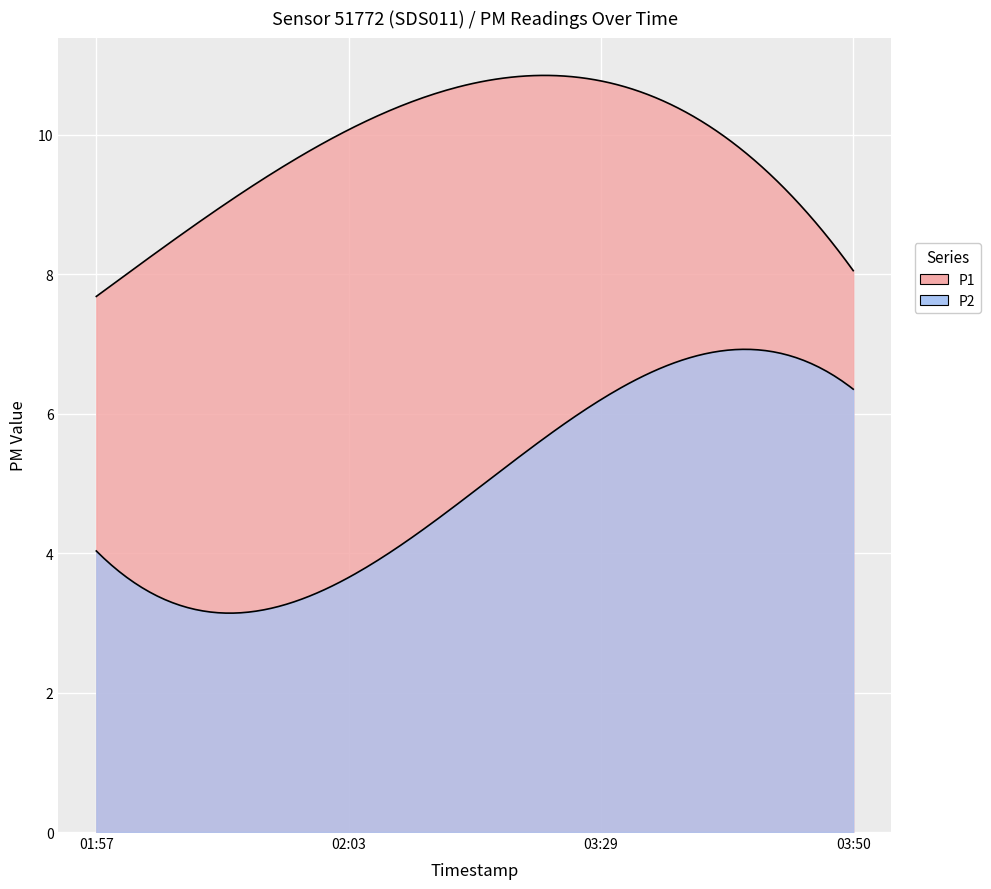

True or false: P2 and P1 cross at least once.

False